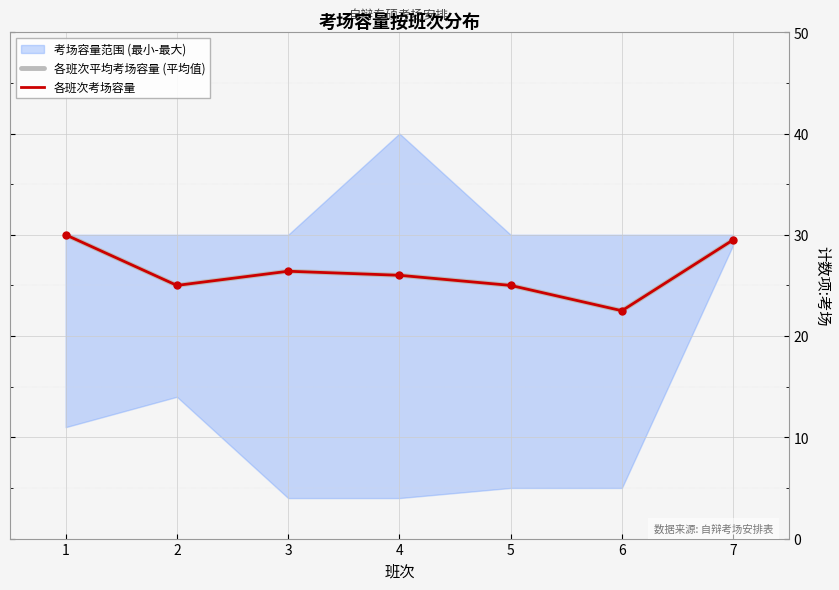

True or false: 各班次平均考场容量 (平均值) and 各班次考场容量 intersect in this chart.

False